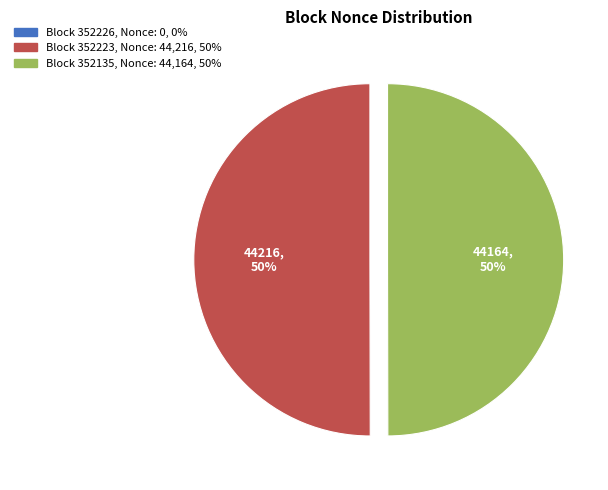

Which category has the smallest portion of the pie?

352226